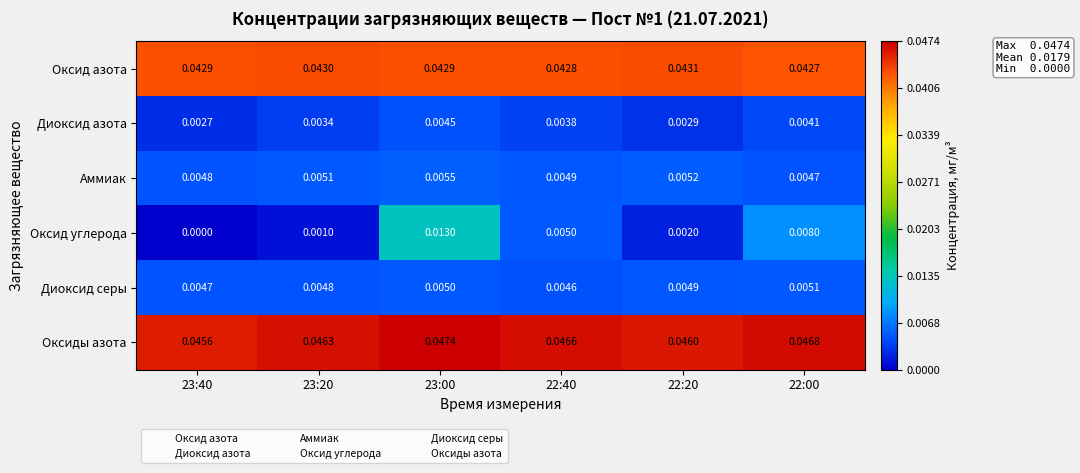

At which category is the sum across all series the highest?

23:00